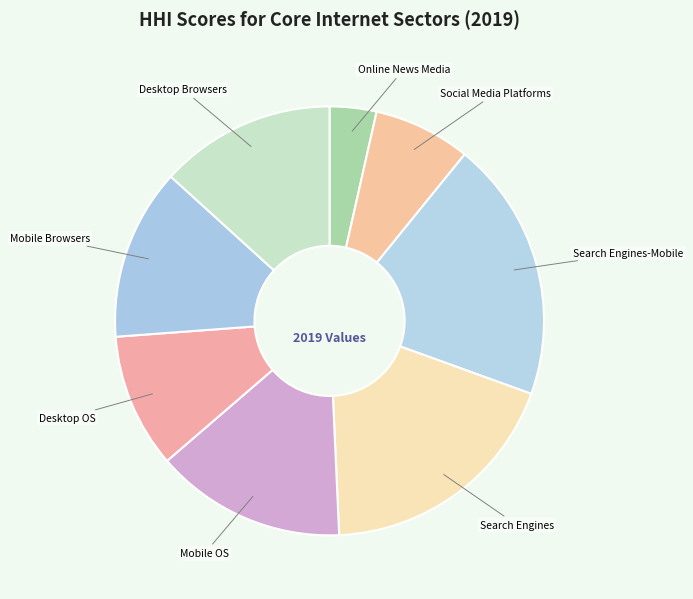

Is the sum of Search Engines and Mobile OS greater than half?

No